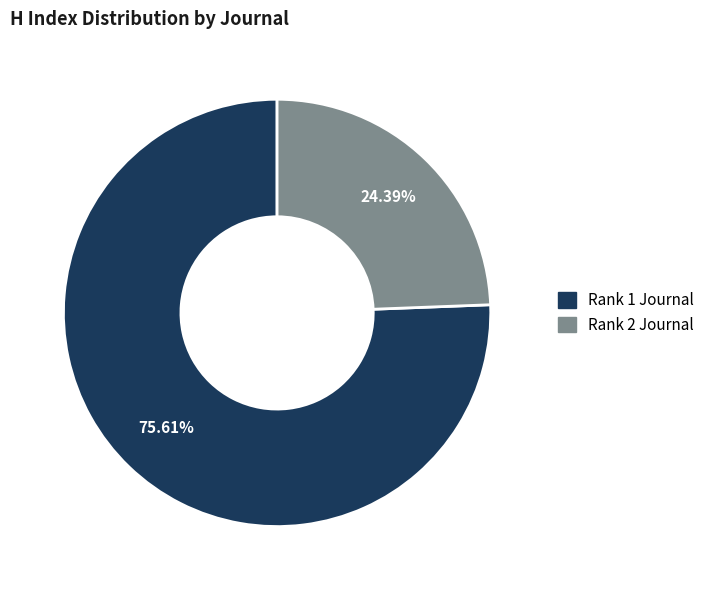

Is there any slice that represents more than half of the pie?

Yes